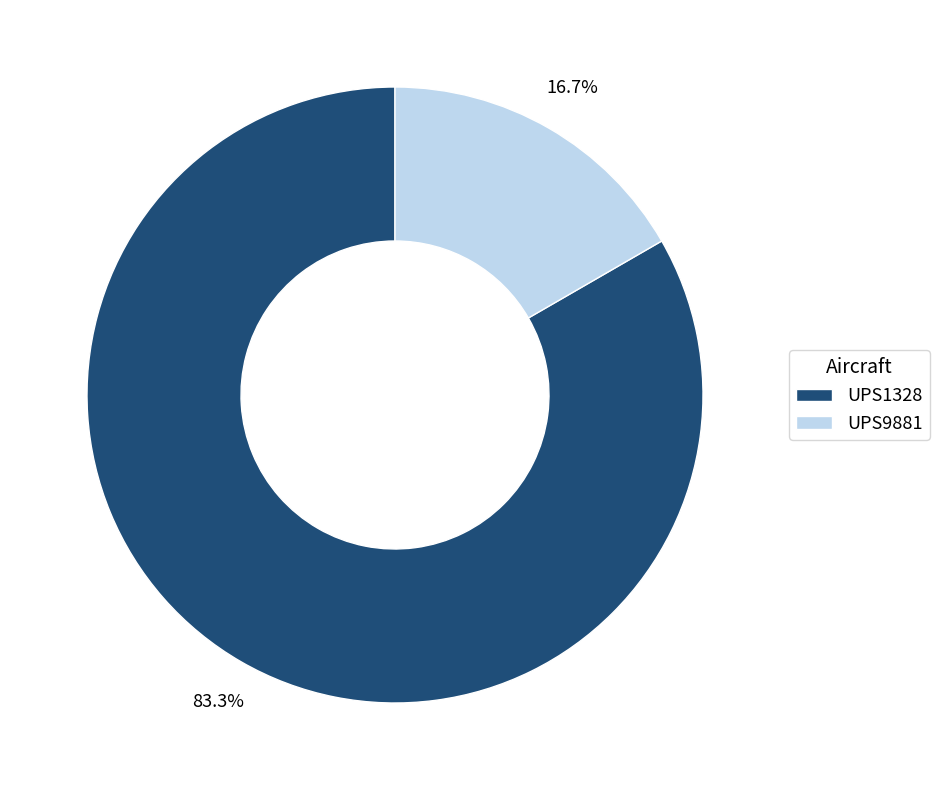

Do UPS1328 and UPS9881 together represent more than half of the pie?

Yes